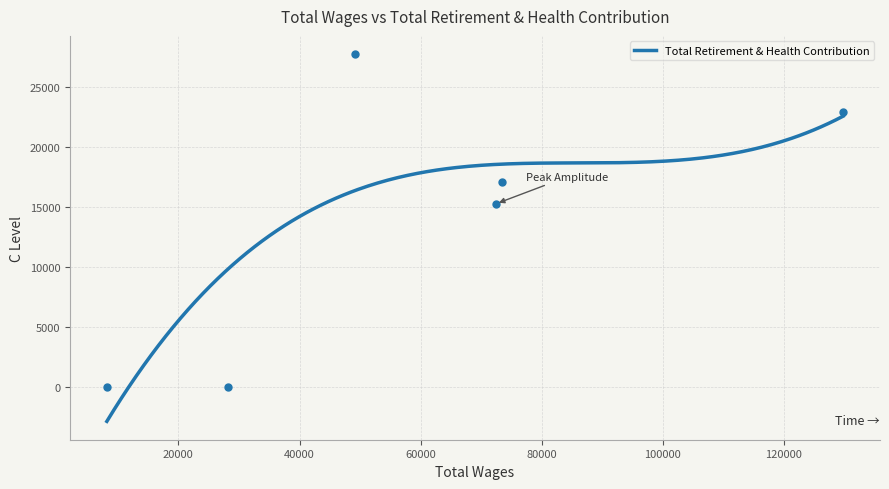

True or false: the data shows 23101 at 73524.

False